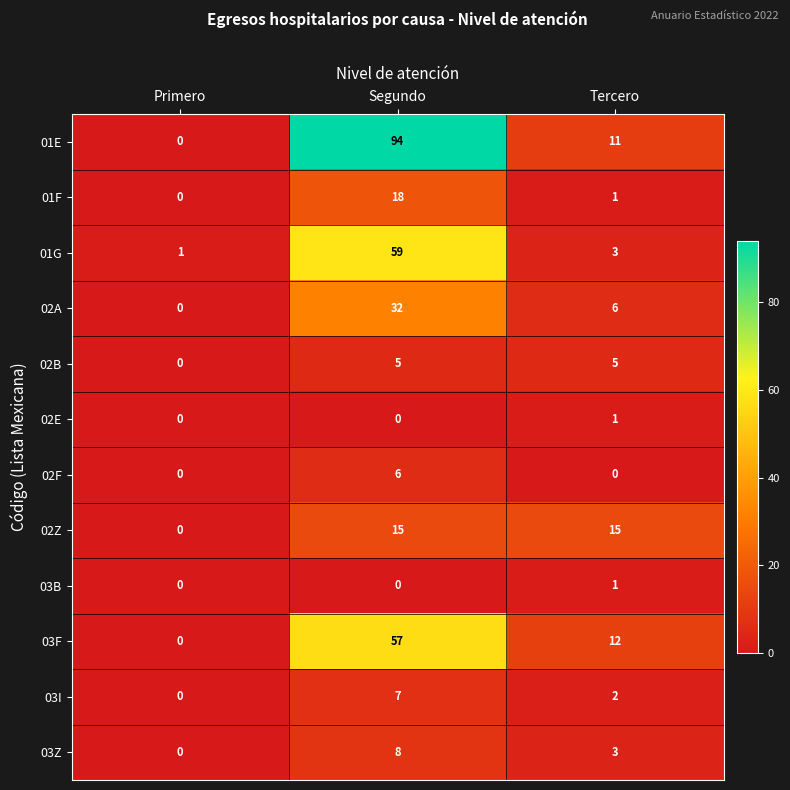

What is the difference between the maximum and minimum values in the 03I series?

7